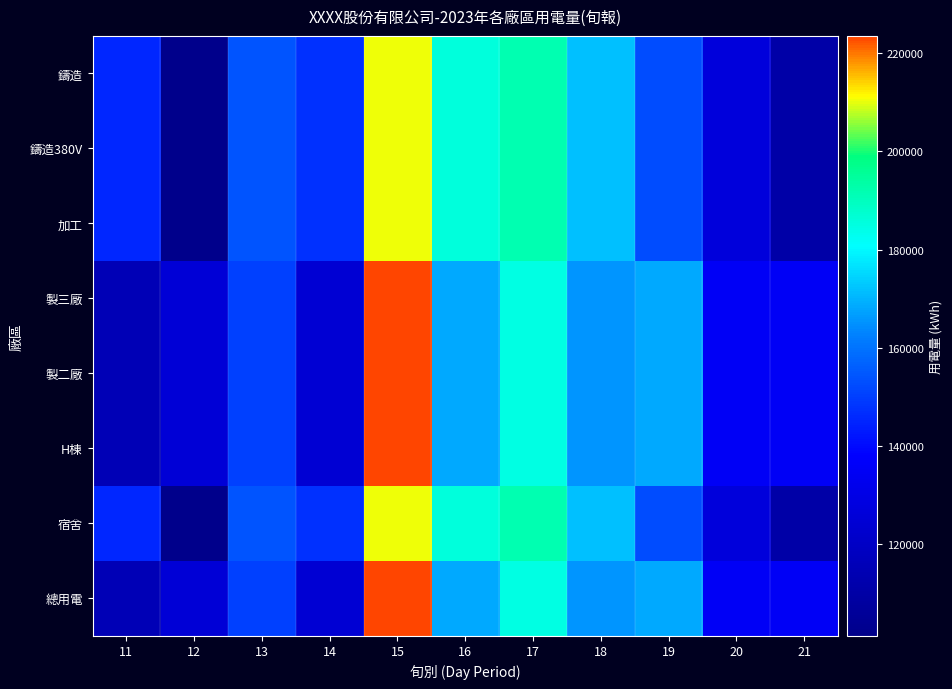

Reading right to left, list all the values displayed in this chart.

鑄造: 21=110548.9	20=126978.0	19=152864.4	18=171797.0	17=191718.5	16=185358.1	15=210479.7	14=147259.8	13=154144.3	12=101351.5	11=145560.6
鑄造380V: 21=110548.9	20=126978.0	19=152864.4	18=171797.0	17=191718.5	16=185358.1	15=210479.7	14=147259.8	13=154144.3	12=101351.5	11=145560.6
加工: 21=110548.9	20=126978.0	19=152864.4	18=171797.0	17=191718.5	16=185358.1	15=210479.7	14=147259.8	13=154144.3	12=101351.5	11=145560.6
製三廠: 21=135247.0	20=135555.0	19=168541.0	18=165458.0	17=184541.0	16=168240.0	15=223541.0	14=124544.0	13=150055.3	12=125315.0	11=115521.0
製二廠: 21=135247.0	20=135555.0	19=168541.0	18=165458.0	17=184541.0	16=168240.0	15=223541.0	14=124544.0	13=150055.3	12=125315.0	11=115521.0
H棟: 21=135247.0	20=135555.0	19=168541.0	18=165458.0	17=184541.0	16=168240.0	15=223541.0	14=124544.0	13=150055.3	12=125315.0	11=115521.0
宿舍: 21=110548.9	20=126978.0	19=152864.4	18=171797.0	17=191718.5	16=185358.1	15=210479.7	14=147259.8	13=154144.3	12=101351.5	11=145560.6
總用電: 21=135247.0	20=135555.0	19=168541.0	18=165458.0	17=184541.0	16=168240.0	15=223541.0	14=124544.0	13=150055.3	12=125315.0	11=115521.0